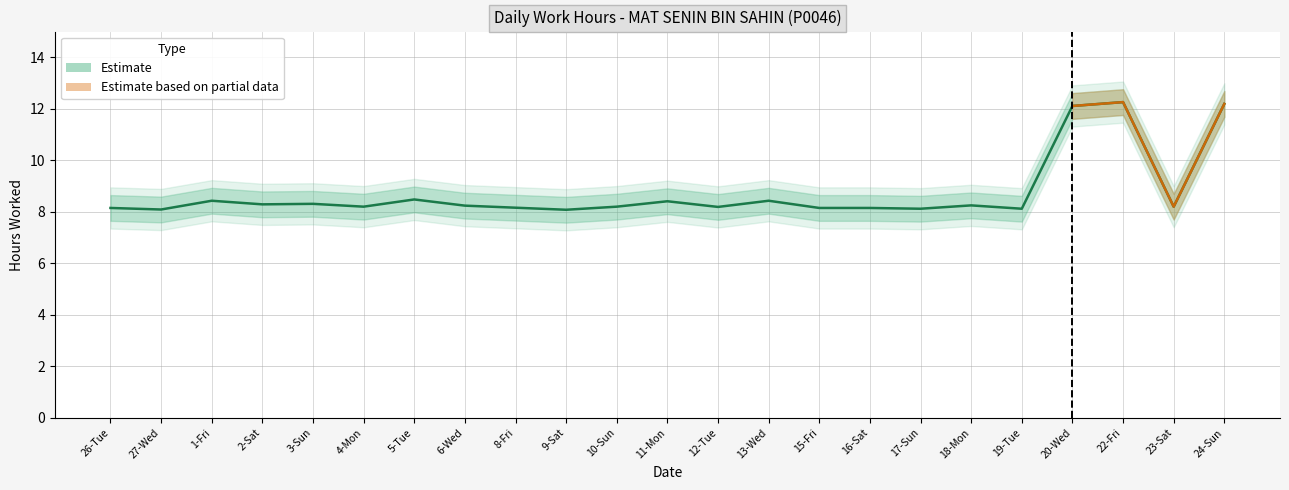

At which category does the data reach its first local peak?

1-Fri